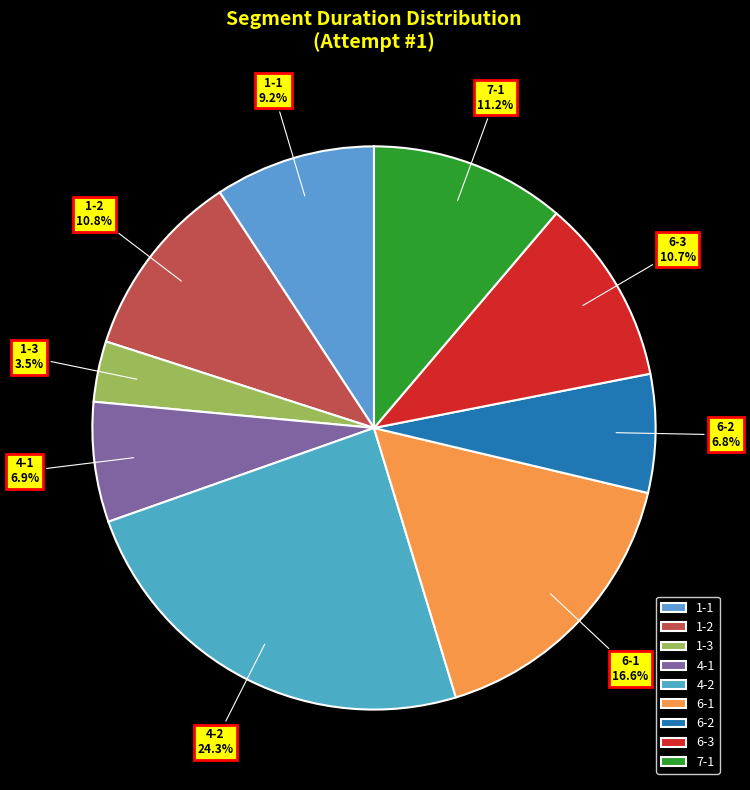

Which slice is the smallest?

1-3